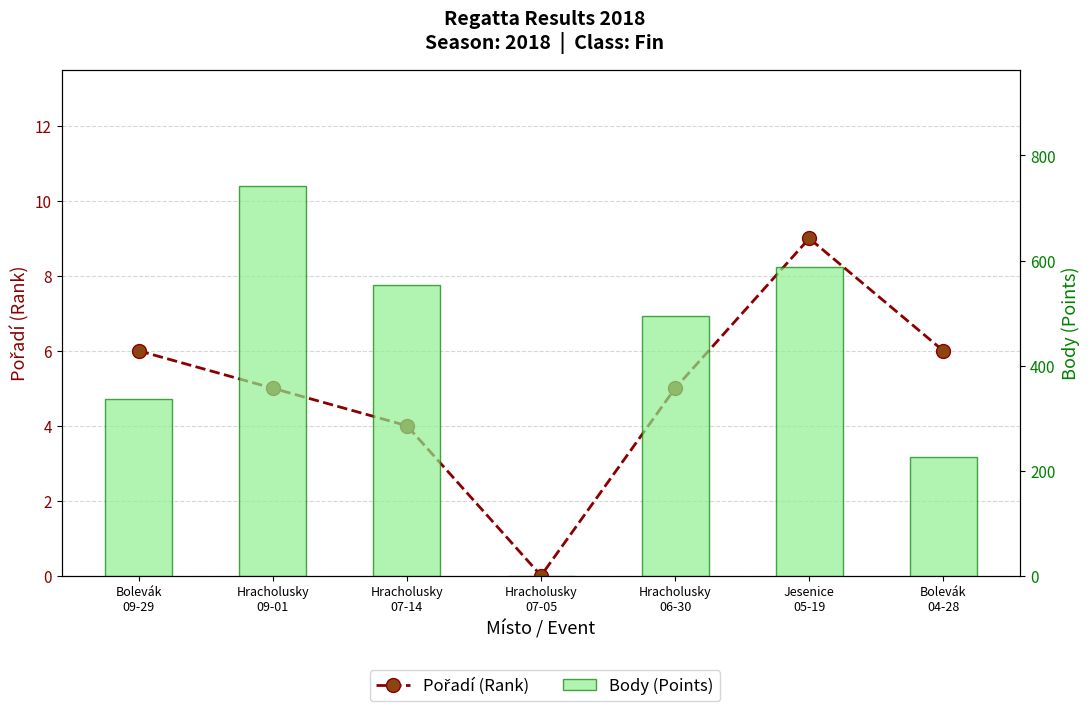

Count the Pořadí (Rank) values in the range 4 to 6.

5